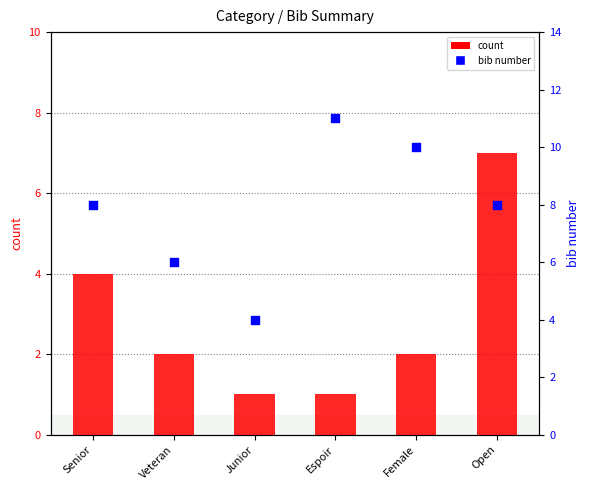

Which series contains the highest Y value?

bib number